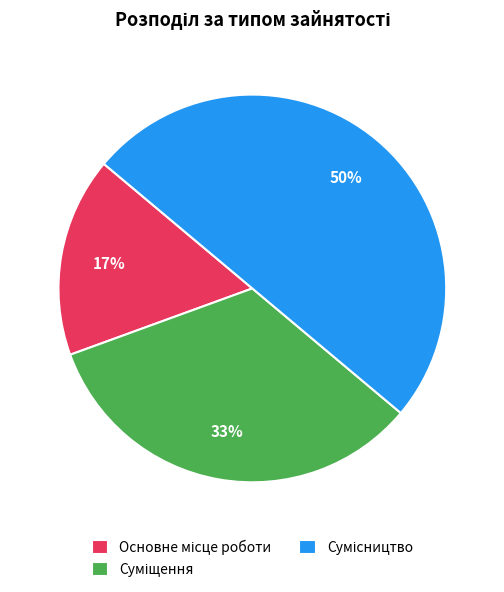

To the nearest percent, what is the average slice percentage?

33%